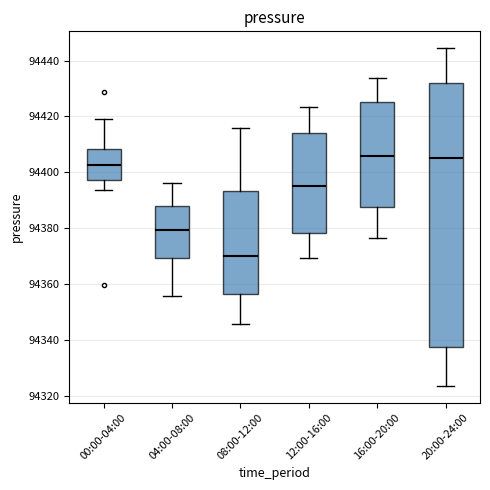

Where does the upper whisker of the box for 04:00-08:00 end on the y-axis? The values are not printed on the chart, so give them approximately, as read against the axis.

94396